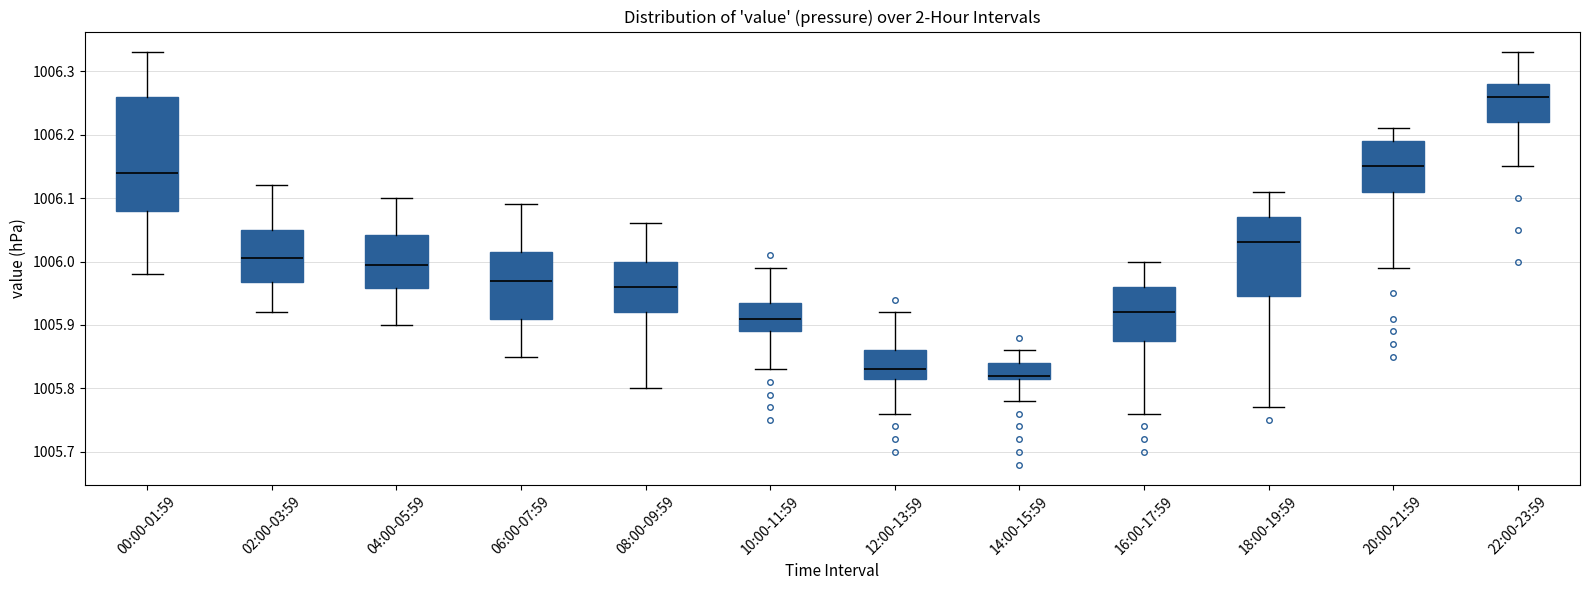

Where is the lower edge of the box for 12:00-13:59 on the y-axis? The values are not printed on the chart, so give them approximately, as read against the axis.

1005.82